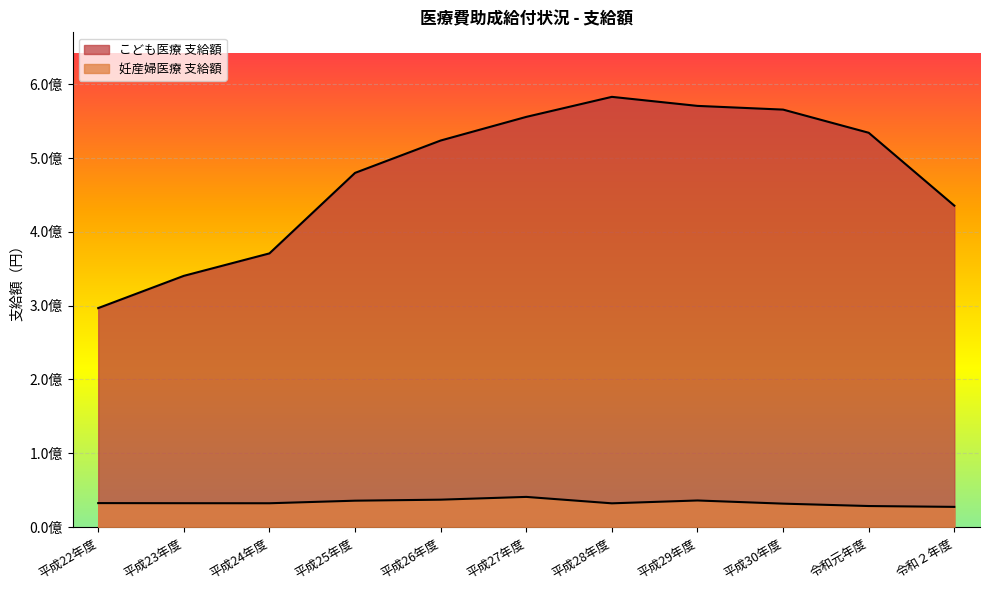

Reading right to left, what are all the values shown in this chart?

こども医療 支給額: 令和２年度=435497156	令和元年度=534249888	平成30年度=565637577	平成29年度=570665641	平成28年度=582907244	平成27年度=555770507	平成26年度=523740062	平成25年度=479886218	平成24年度=370786349	平成23年度=340365448	平成22年度=296678692
妊産婦医療 支給額: 令和２年度=27296071	令和元年度=28440403	平成30年度=31682714	平成29年度=35965191	平成28年度=32109500	平成27年度=40809273	平成26年度=37063677	平成25年度=35685573	平成24年度=32203867	平成23年度=32275181	平成22年度=32417328